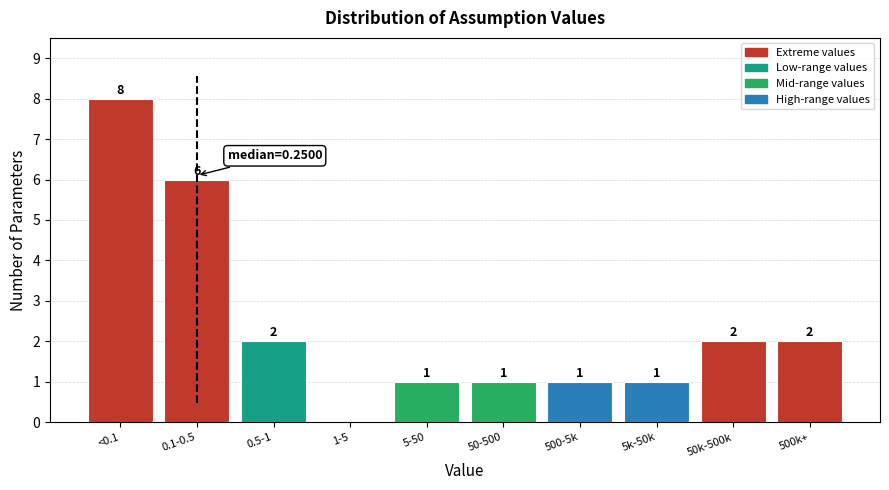

Reading left to right, transcribe all the data shown in this chart.

<0.1=8	0.1-0.5=6	0.5-1=2	1-5=0	5-50=1	50-500=1	500-5k=1	5k-50k=1	50k-500k=2	500k+=2